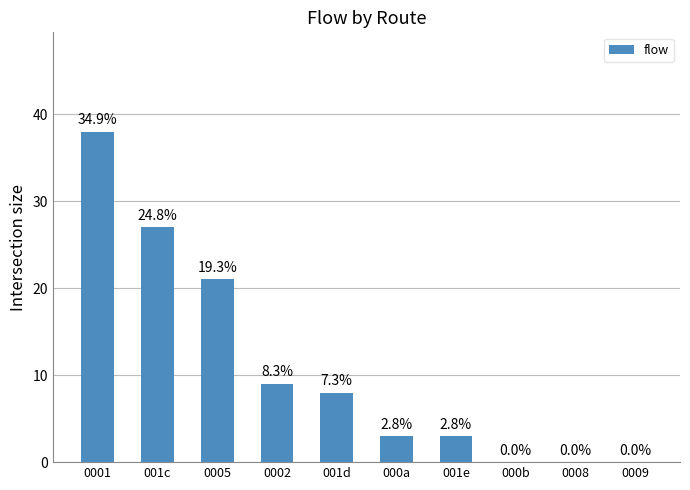

What is the difference between the second highest and minimum values?

27